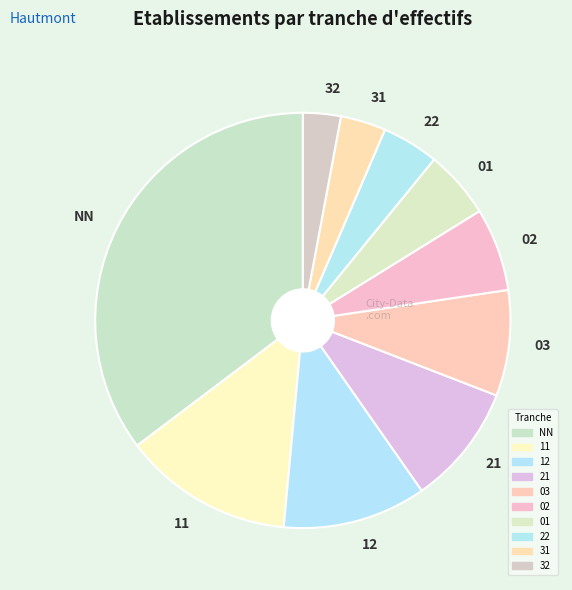

Rank the categories by value from highest to lowest.

NN, 11, 12, 21, 03, 02, 01, 22, 31, 32